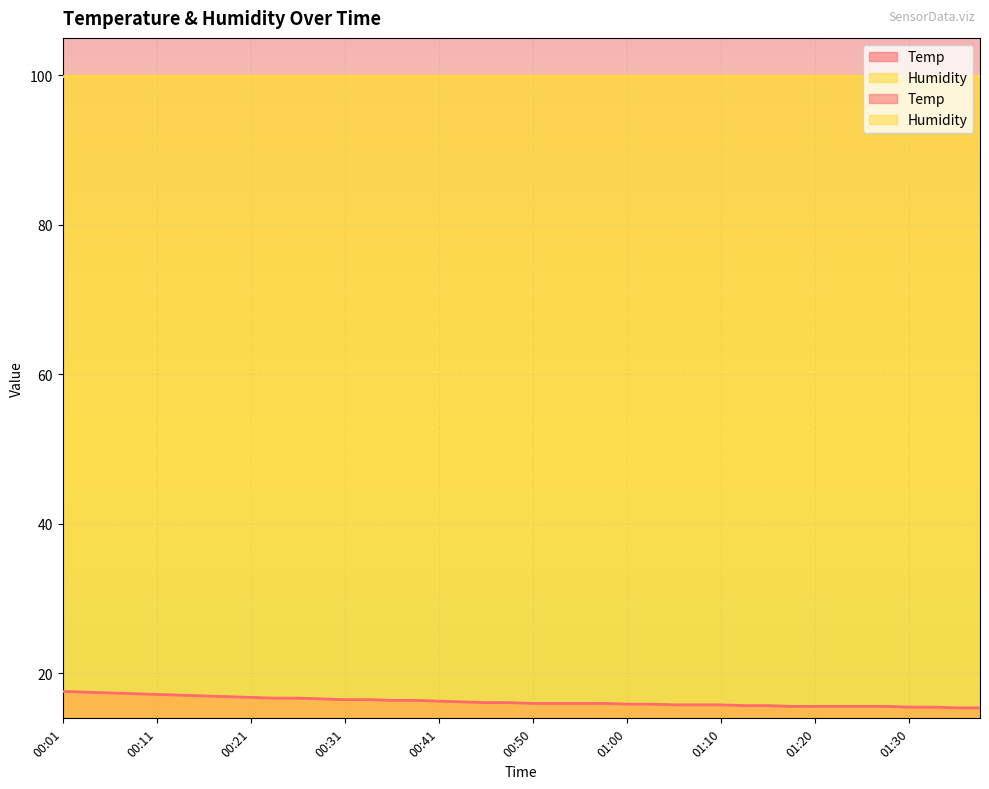

Reading left to right, what are all the values shown in this chart?

00:01=17.6	00:04=17.5	00:06=17.4	00:09=17.3	00:11=17.2	00:14=17.1	00:16=17.0	00:19=16.9	00:21=16.8	00:23=16.7	00:26=16.7	00:28=16.6	00:31=16.5	00:33=16.5	00:36=16.4	00:38=16.4	00:41=16.3	00:43=16.2	00:46=16.1	00:48=16.1	00:50=16.0	00:53=16.0	00:55=16.0	00:58=16.0	01:00=15.9	01:03=15.9	01:05=15.8	01:08=15.8	01:10=15.8	01:13=15.7	01:15=15.7	01:18=15.6	01:20=15.6	01:23=15.6	01:25=15.6	01:28=15.6	01:30=15.5	01:33=15.5	01:35=15.4	01:37=15.4